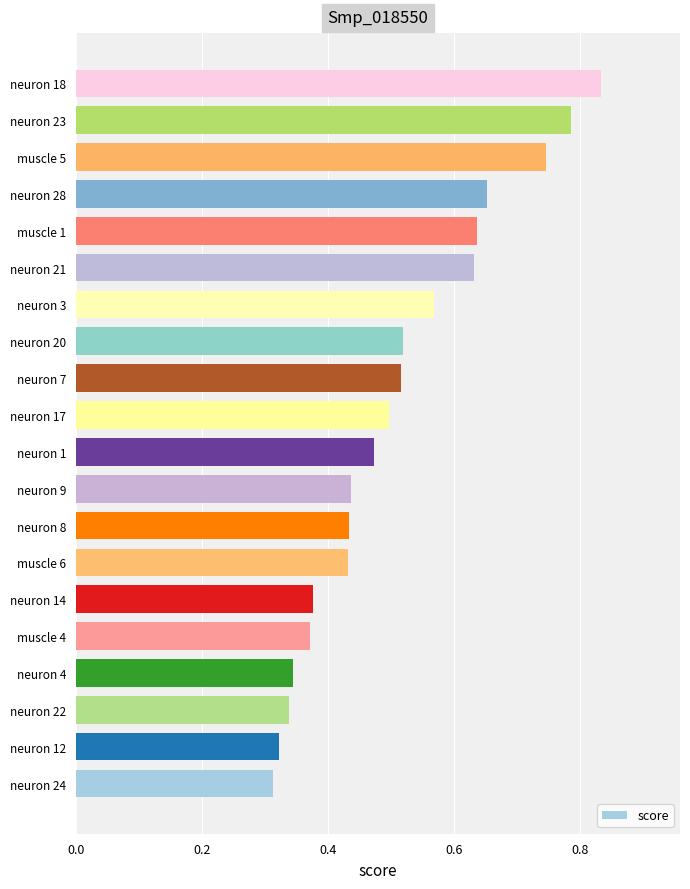

Does the chart contain stacked bars?

No